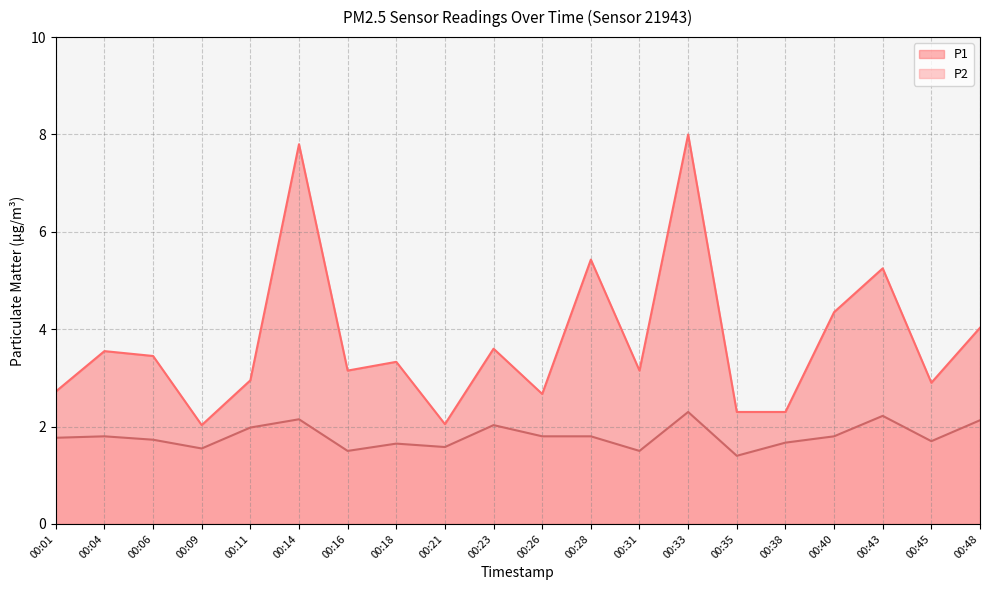

Reading left to right, list all the values displayed in this chart.

P1: 00:01=2.7	00:04=3.5	00:06=3.5	00:09=2.0	00:11=3.0	00:14=7.8	00:16=3.1	00:18=3.3	00:21=2.0	00:23=3.6	00:26=2.7	00:28=5.4	00:31=3.1	00:33=8.0	00:35=2.3	00:38=2.3	00:40=4.3	00:43=5.2	00:45=2.9	00:48=4.0
P2: 00:01=1.8	00:04=1.8	00:06=1.7	00:09=1.6	00:11=2.0	00:14=2.1	00:16=1.5	00:18=1.6	00:21=1.6	00:23=2.0	00:26=1.8	00:28=1.8	00:31=1.5	00:33=2.3	00:35=1.4	00:38=1.7	00:40=1.8	00:43=2.2	00:45=1.7	00:48=2.1